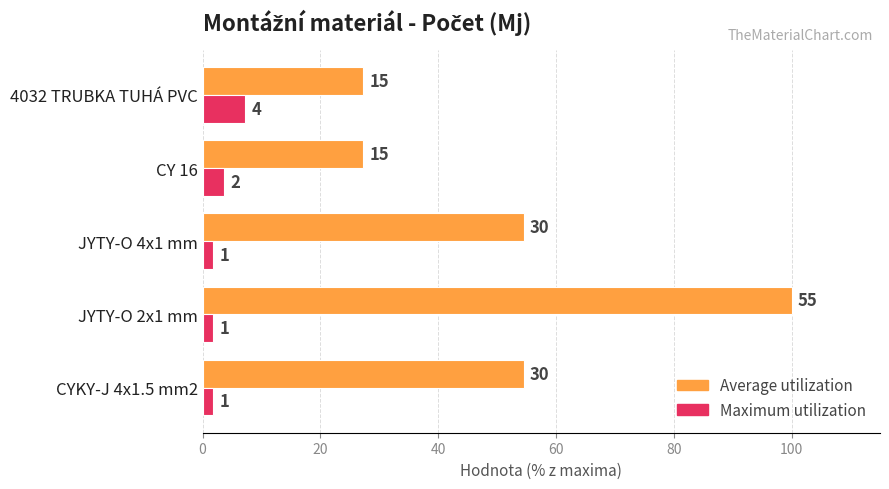

What is the value of the Average utilization bar at the 4th from the left?

27.3